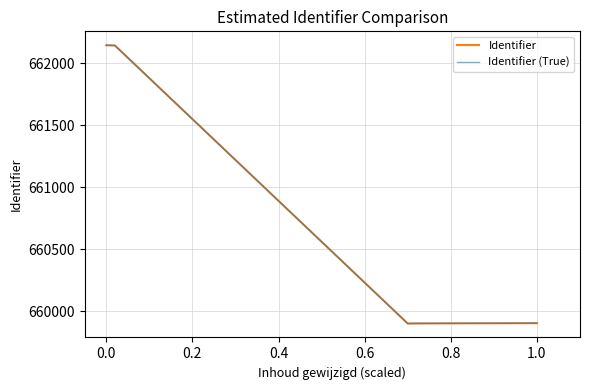

Is this an area chart (filled region under the line)?

No